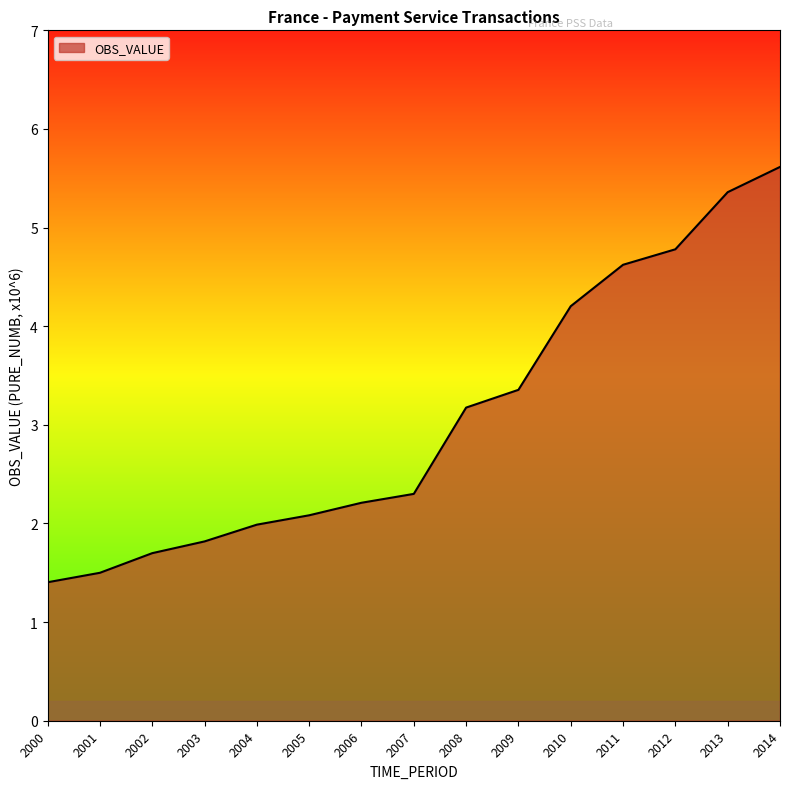

What is the minimum value shown in the chart?

1.4